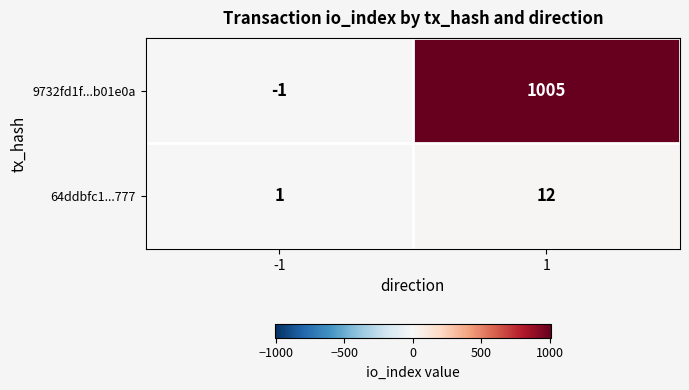

How many data points does each series have?

2